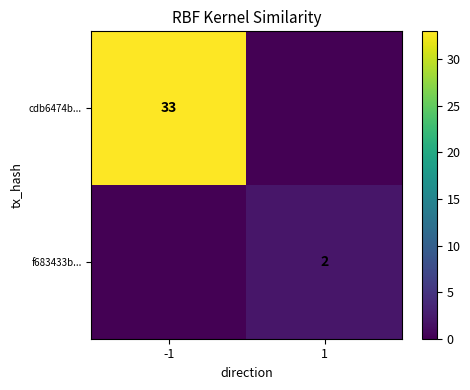

The cdb6474b... series shows 33 at -1. True or false?

True